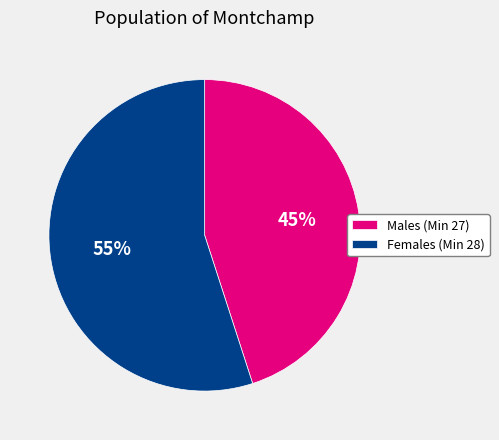

To the nearest percent, what is the average slice percentage?

50%